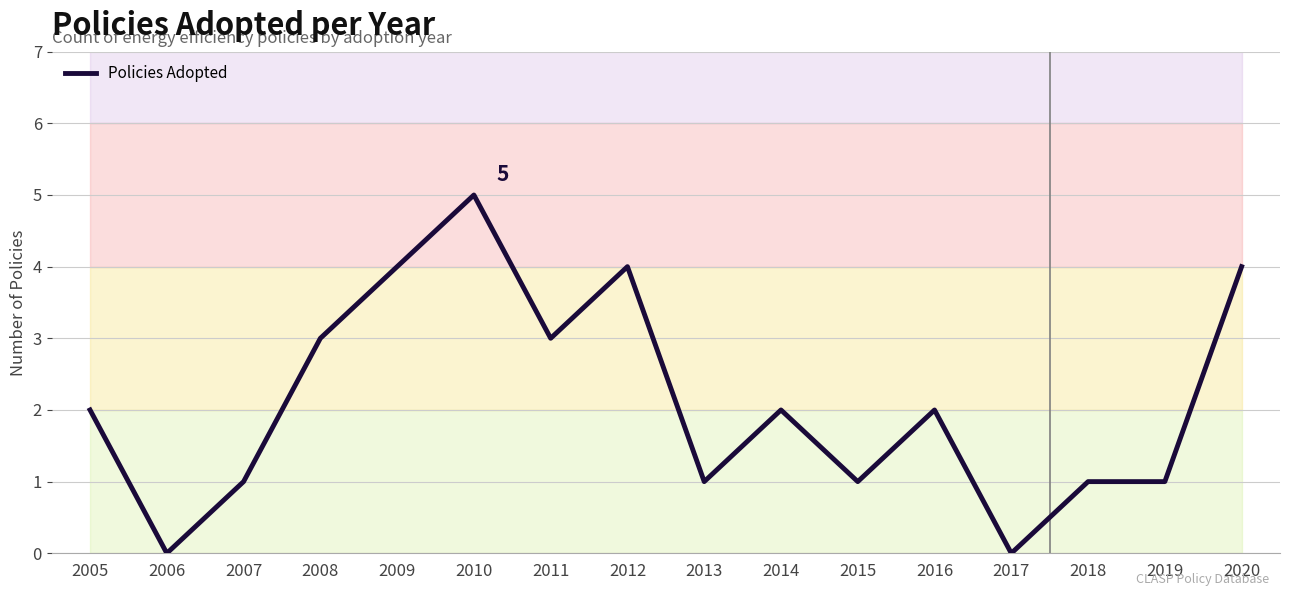

What is the change in value from 2010 to 2018?

-4